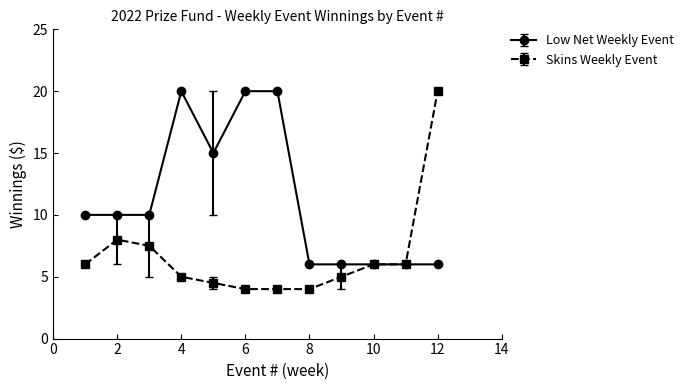

Rank the series by their average value, from highest to lowest.

Low Net Weekly Event, Skins Weekly Event